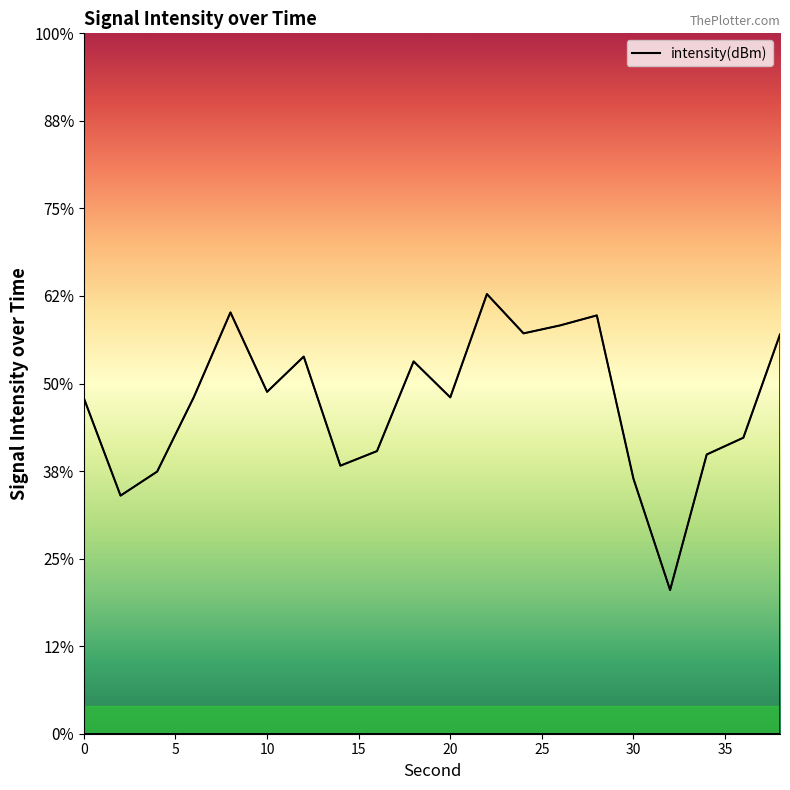

Reading left to right, what are all the values shown in this chart?

-130.8	-136.4	-135.0	-130.8	-125.9	-130.5	-128.5	-134.7	-133.9	-128.7	-130.8	-124.9	-127.1	-126.7	-126.1	-135.4	-141.8	-134.1	-133.1	-127.2